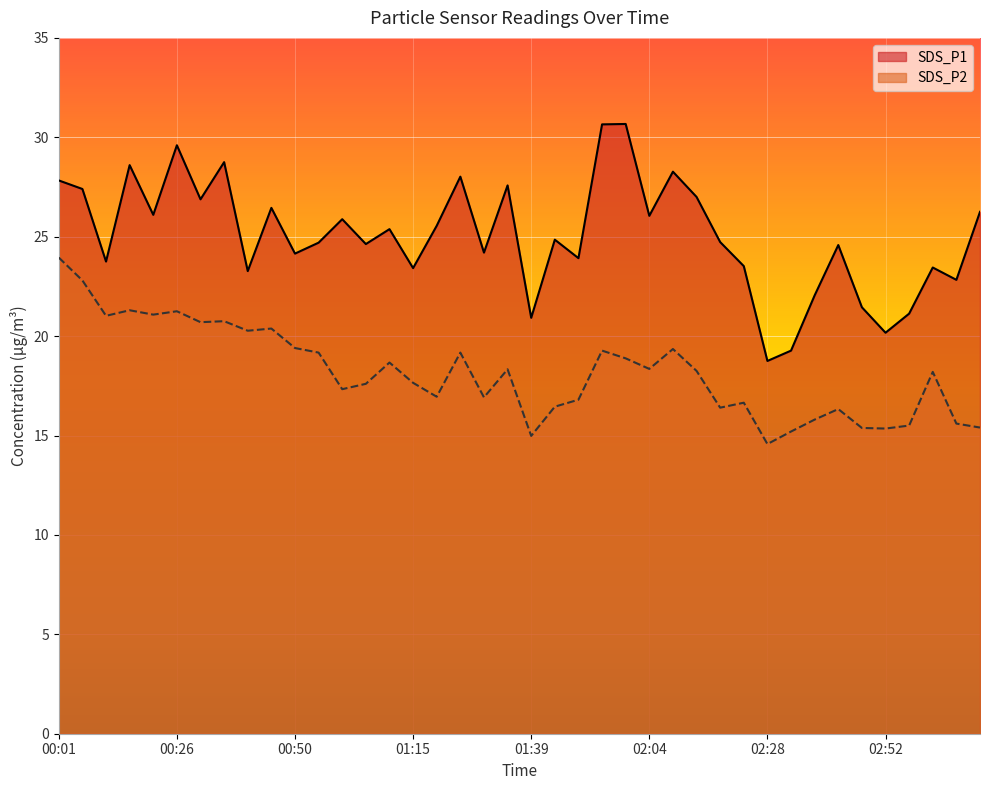

How many data points in SDS_P2 are less than 18?

19